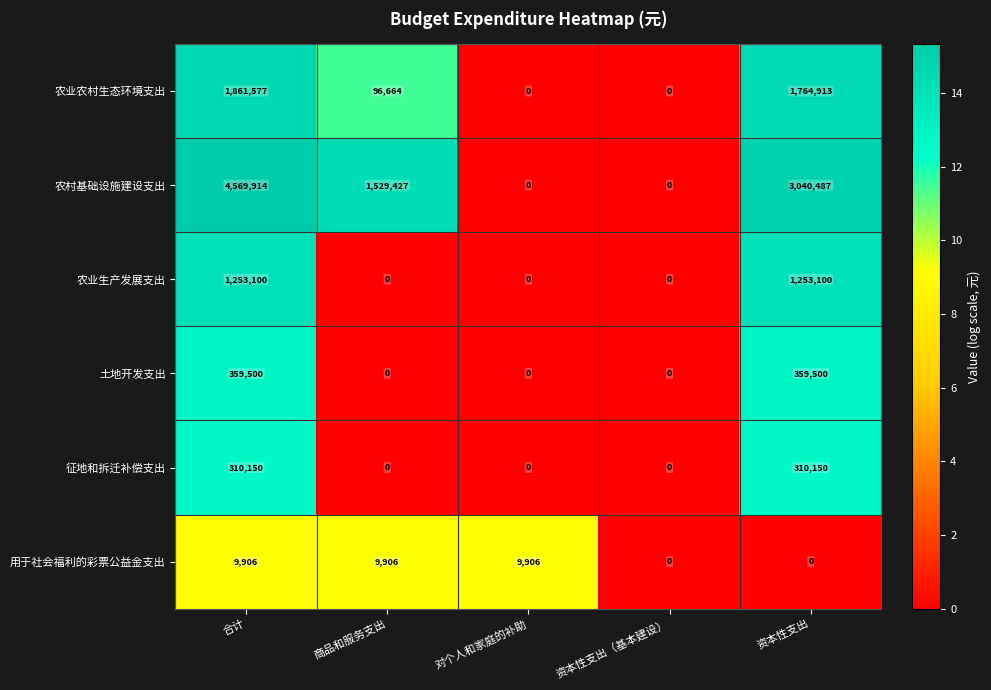

Count the 征地和拆迁补偿支出 values in the range 0 to 310150.

5